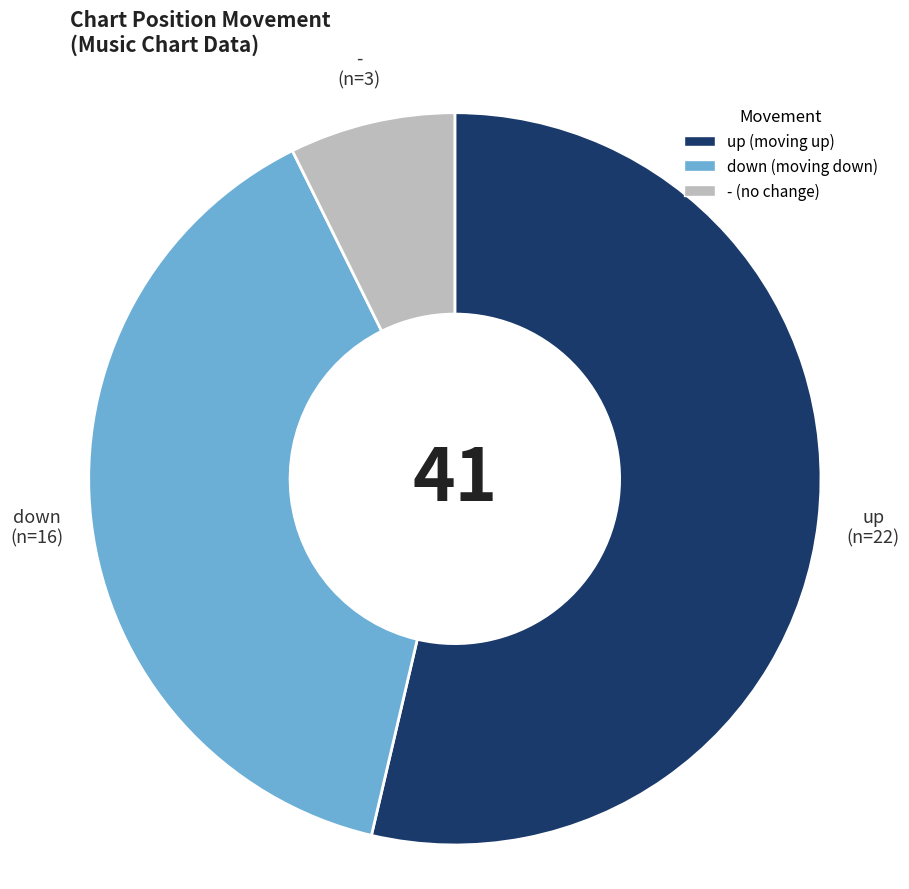

The down slice represents 39% of the pie. True or false?

True